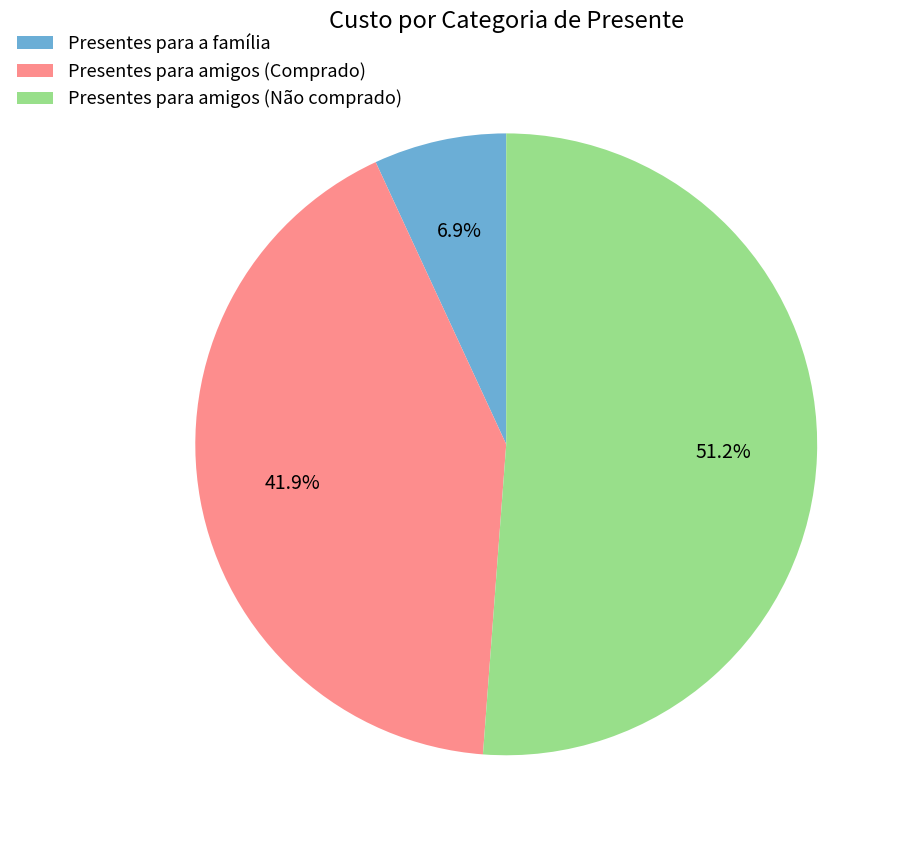

Rank the categories by value from highest to lowest.

Presentes para amigos (Não comprado), Presentes para amigos (Comprado), Presentes para a família